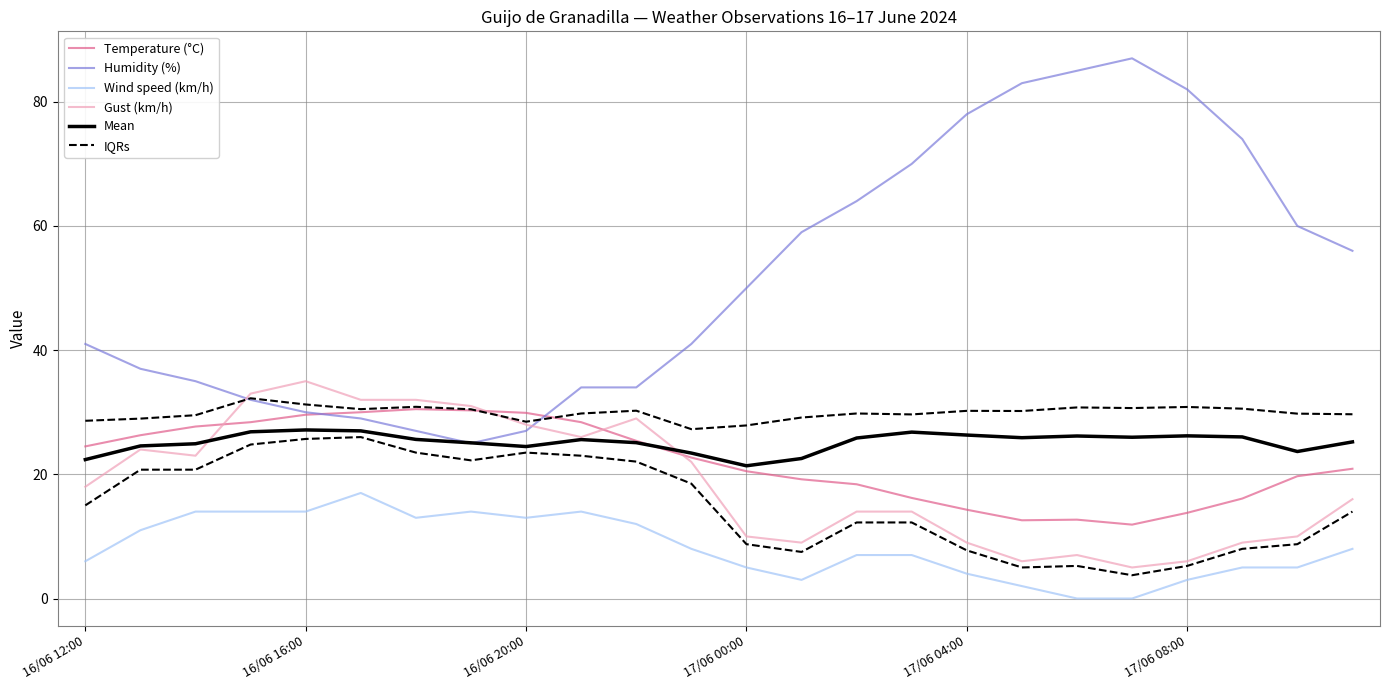

What is the sum of the Mean values at 16 and 19?

52.3